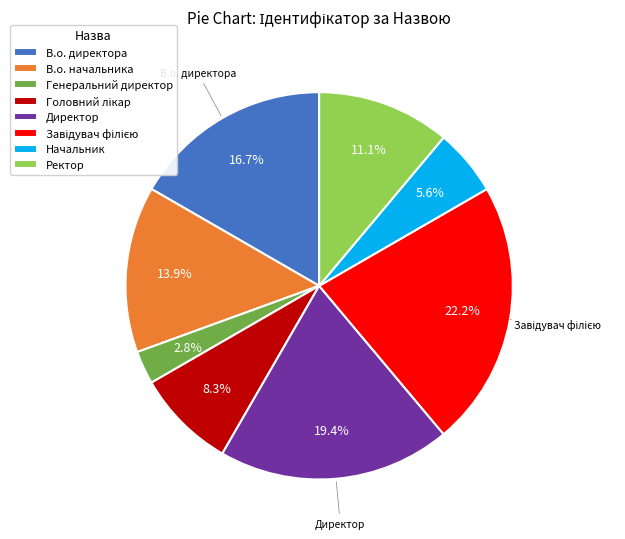

To the nearest percent, what percentage of the pie is Директор?

19%